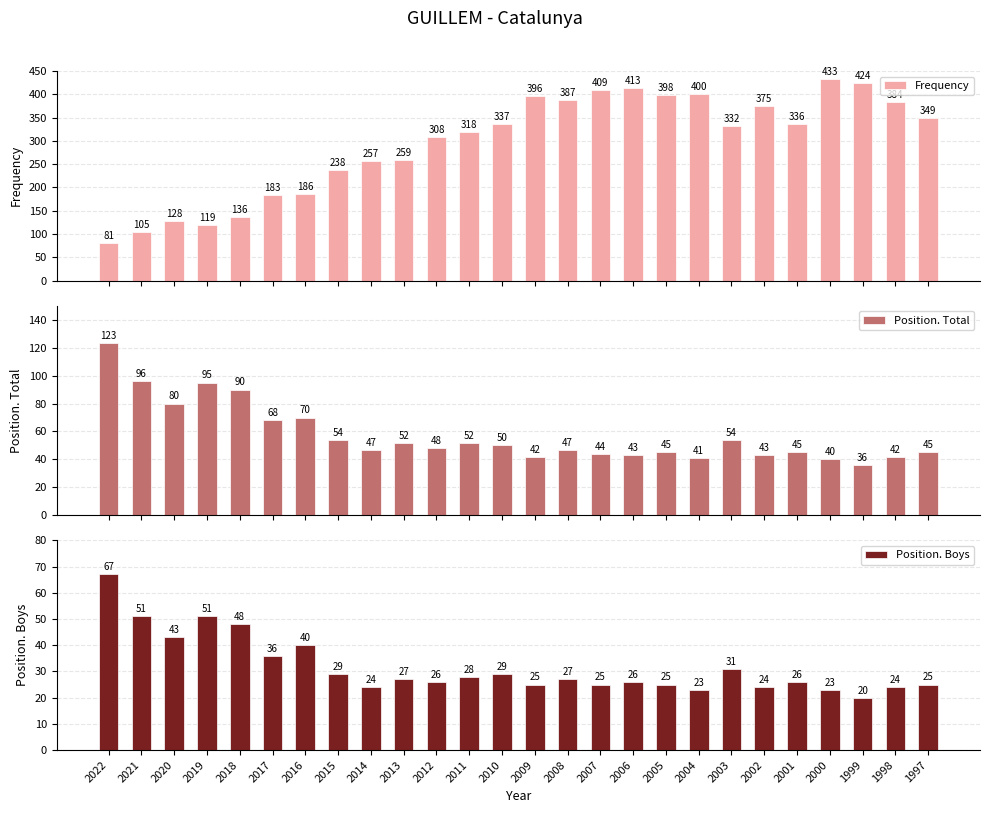

Which series has the widest spread of values?

Frequency